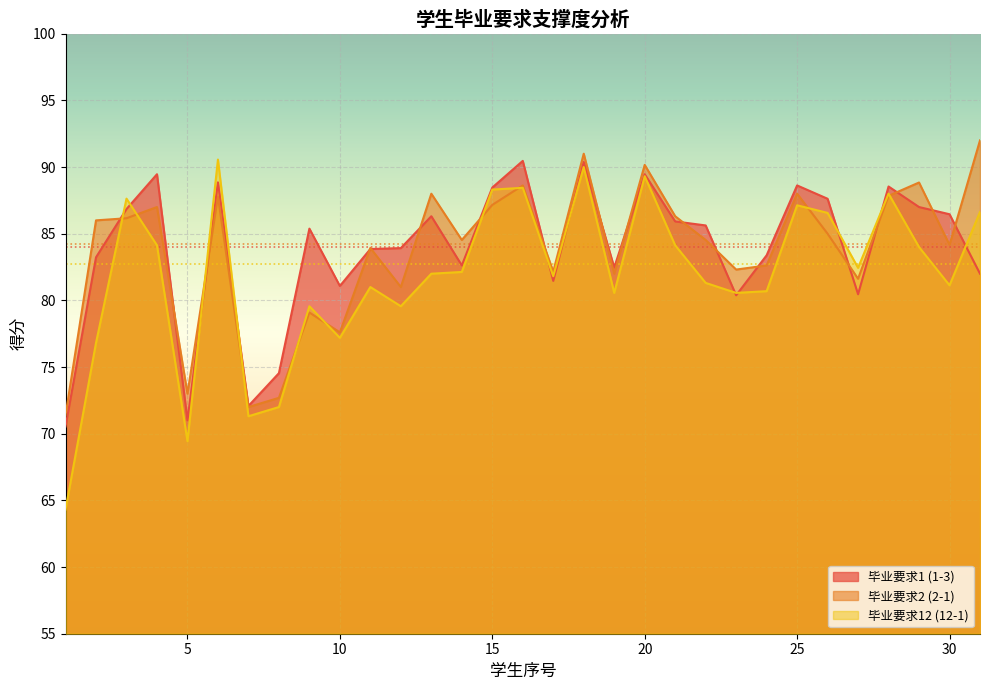

How many intersections are there between 毕业要求2 (2-1) and 毕业要求12 (12-1)?

10